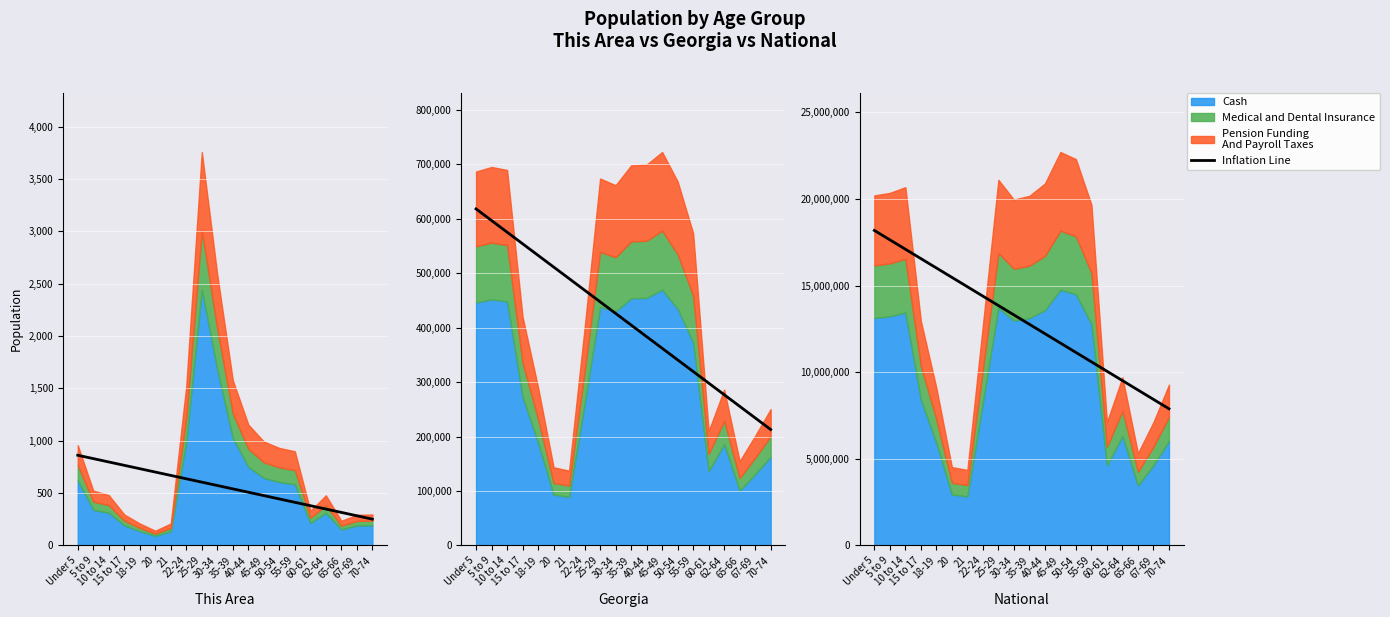

Where does the data first go above 13304748?

Under 5